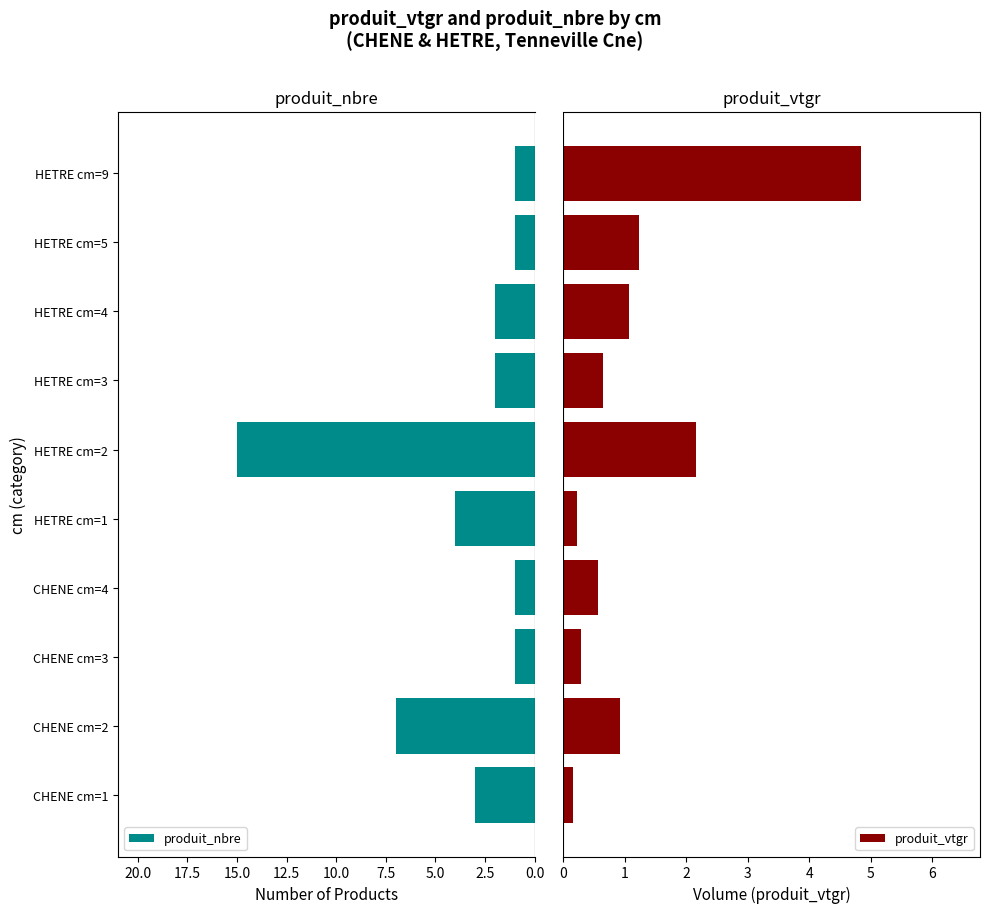

What is the difference between the second highest and second lowest values in the produit_nbre series?

6